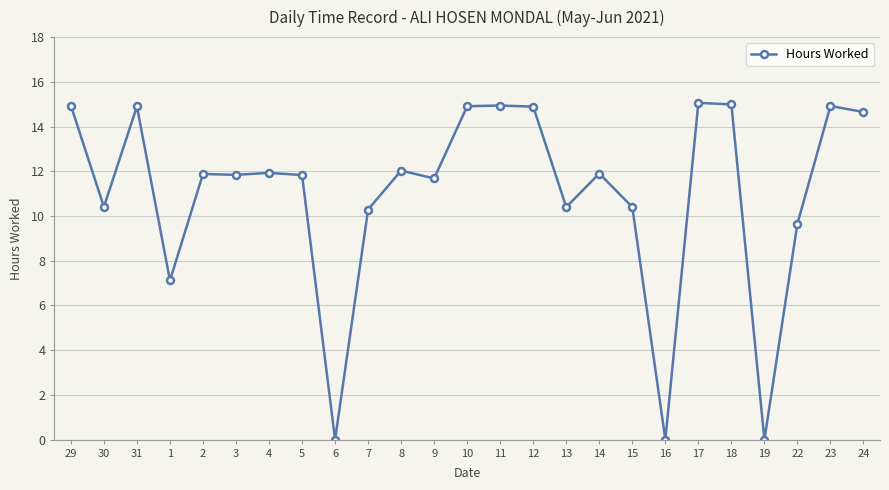

What is the sum of the values at 19 and 29?

14.9